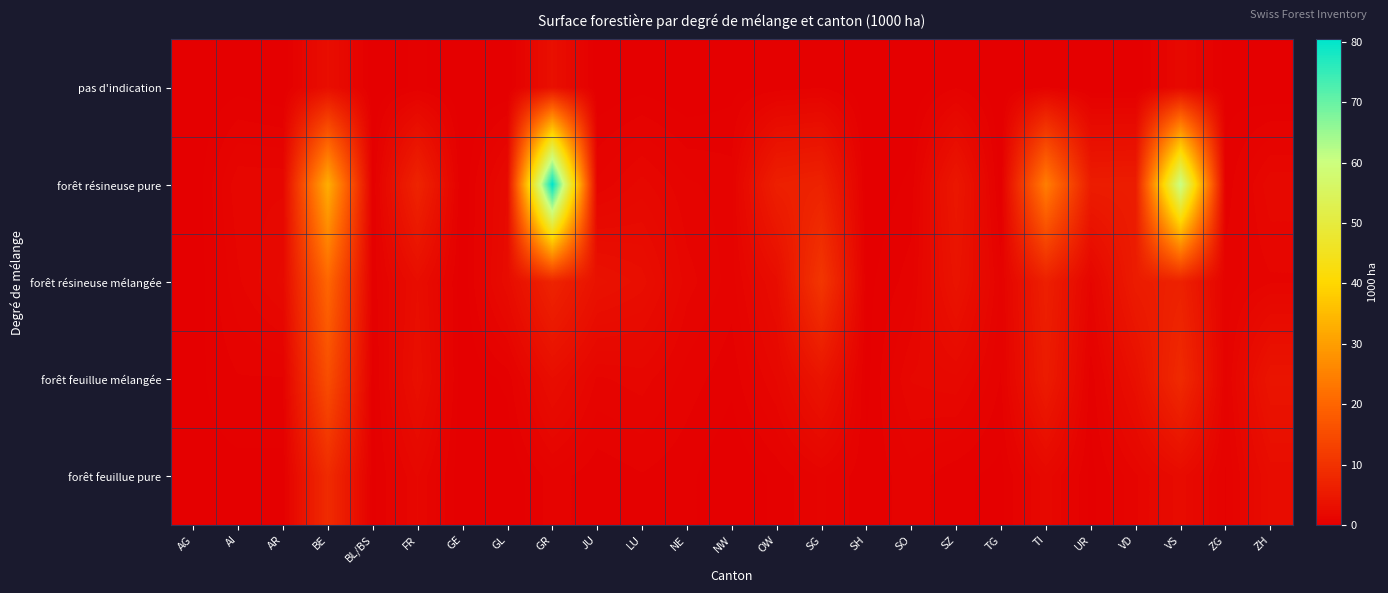

Reading left to right, extract all data points from this chart.

pas d'indication: AG=0.0	AI=0.2	AR=0.0	BE=2.9	BL/BS=0.0	FR=0.4	GE=0.0	GL=0.0	GR=3.2	JU=0.0	LU=0.2	NE=0.0	NW=0.2	OW=0.4	SG=0.6	SH=0.0	SO=0.0	SZ=0.6	TG=0.0	TI=0.6	UR=0.0	VD=0.0	VS=1.8	ZG=0.2	ZH=0.0
forêt résineuse pure: AG=0.0	AI=1.5	AR=1.5	BE=32.8	BL/BS=0.2	FR=7.2	GE=0.0	GL=2.2	GR=80.4	JU=1.0	LU=1.7	NE=1.0	NW=0.8	OW=6.3	SG=6.9	SH=0.0	SO=0.4	SZ=4.7	TG=0.0	TI=24.4	UR=5.7	VD=5.8	VS=60.9	ZG=0.4	ZH=1.8
forêt résineuse mélangée: AG=0.0	AI=1.2	AR=2.0	BE=20.2	BL/BS=0.4	FR=2.8	GE=0.0	GL=2.5	GR=7.1	JU=3.6	LU=3.0	NE=1.4	NW=0.8	OW=2.7	SG=10.8	SH=0.2	SO=0.8	SZ=4.0	TG=0.8	TI=6.3	UR=1.2	VD=5.6	VS=6.6	ZG=0.8	ZH=1.2
forêt feuillue mélangée: AG=0.2	AI=0.6	AR=0.6	BE=15.4	BL/BS=0.2	FR=3.2	GE=0.0	GL=0.4	GR=2.8	JU=1.2	LU=1.4	NE=0.8	NW=0.4	OW=1.6	SG=4.2	SH=0.2	SO=1.6	SZ=1.8	TG=0.6	TI=5.6	UR=0.4	VD=3.2	VS=8.4	ZG=0.8	ZH=4.2
forêt feuillue pure: AG=0.2	AI=0.2	AR=0.2	BE=8.6	BL/BS=0.2	FR=1.6	GE=0.0	GL=0.0	GR=0.8	JU=0.4	LU=0.6	NE=0.4	NW=0.0	OW=0.4	SG=1.0	SH=0.4	SO=0.8	SZ=0.4	TG=0.2	TI=1.8	UR=0.2	VD=1.2	VS=2.4	ZG=0.6	ZH=2.6